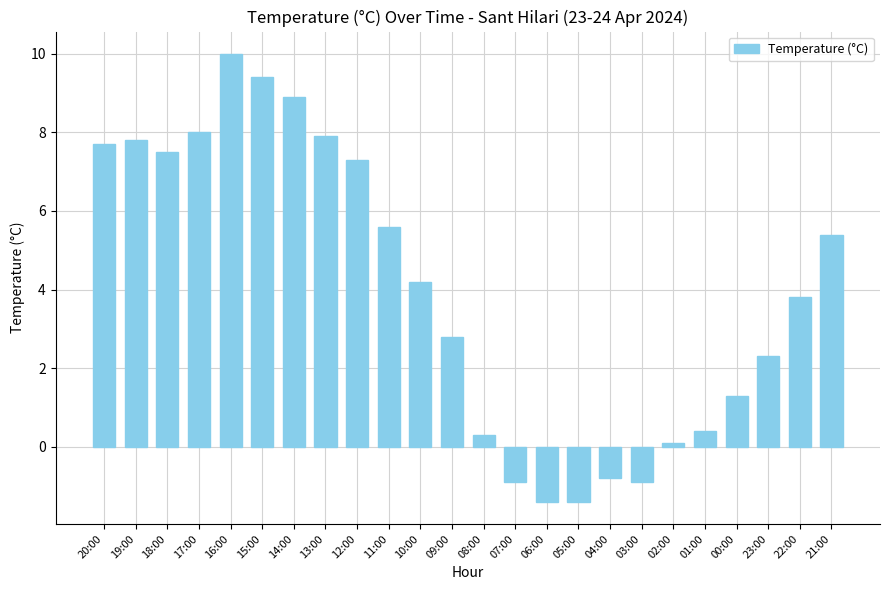

How many positive values are there?

19